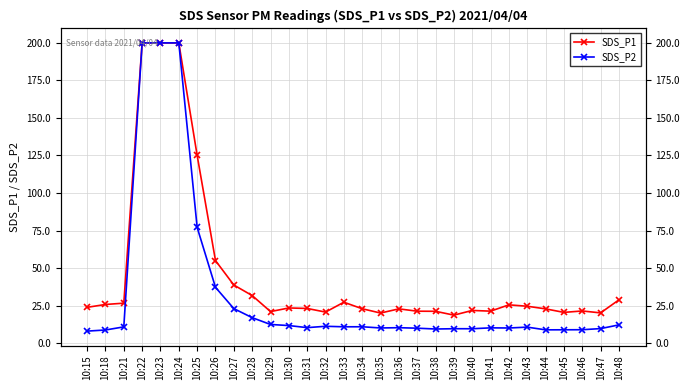

How many data points in SDS_P2 are less than 10?

10